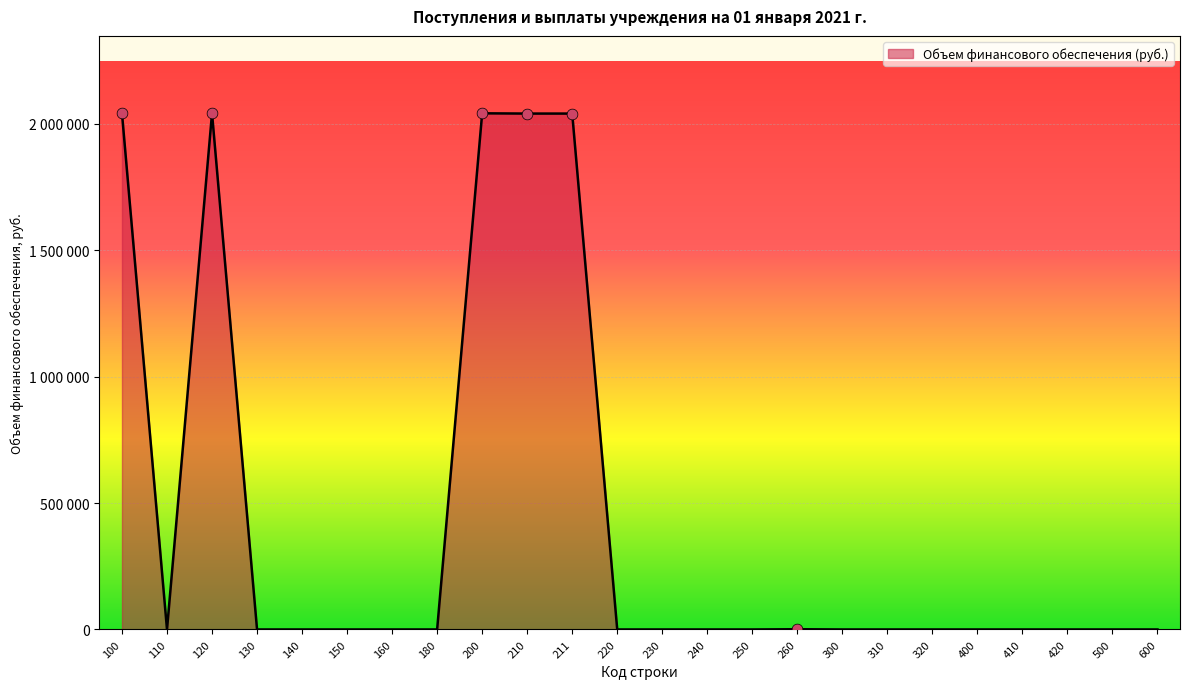

Does the chart have visible grid lines?

Yes